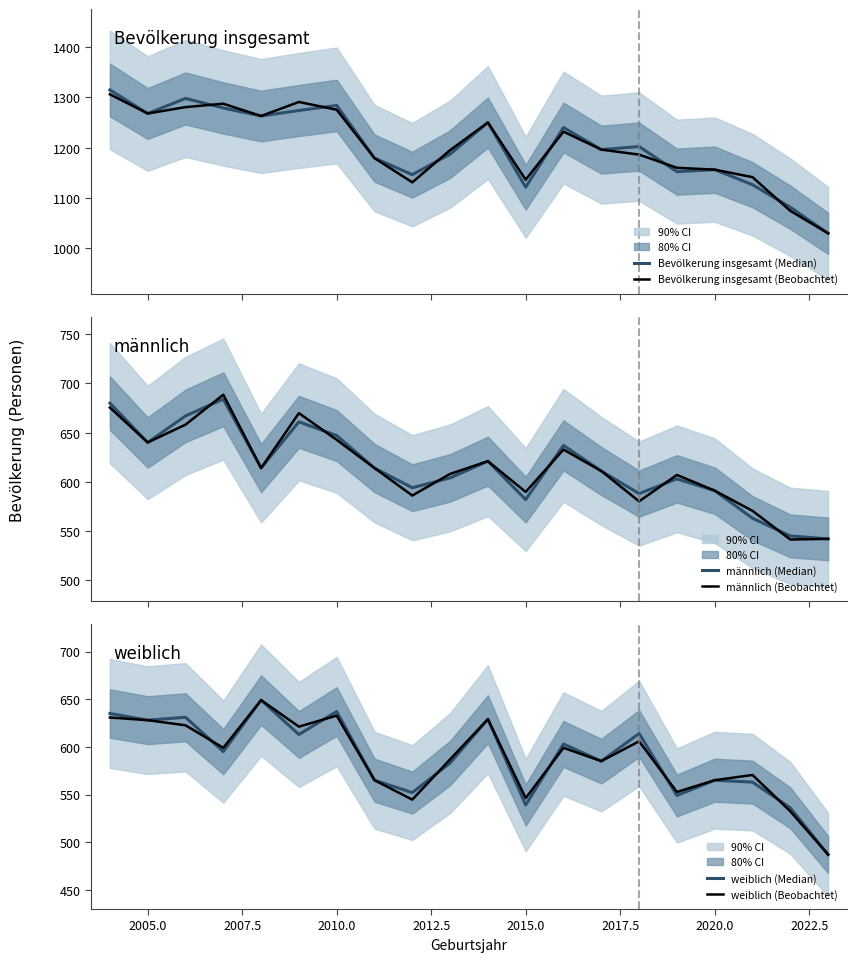

True or false: weiblich (Beobachtet) and männlich (Beobachtet) intersect in this chart.

True